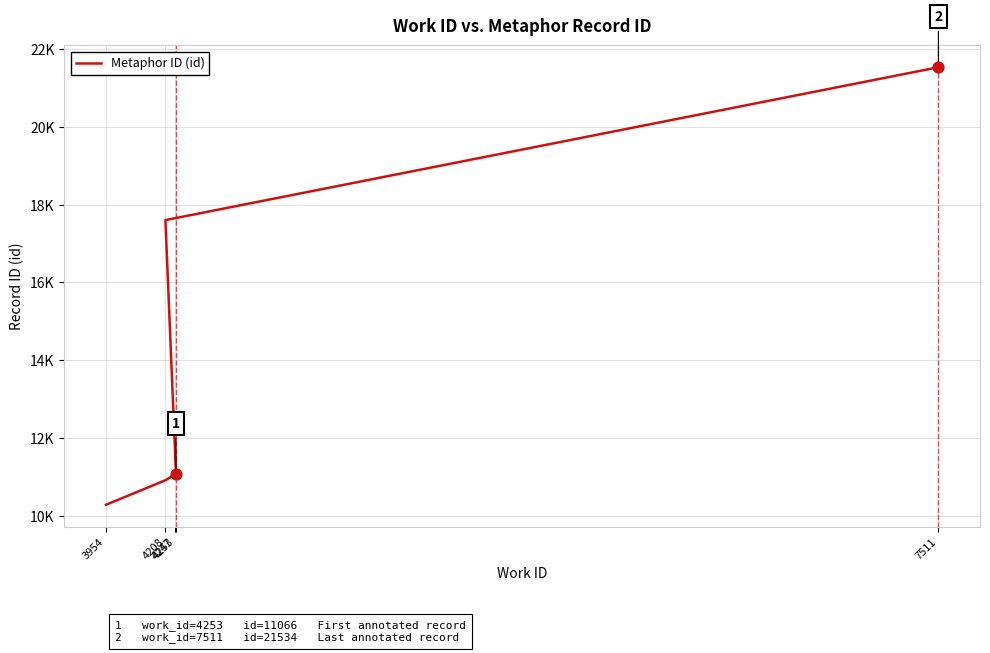

Which has a higher value, 4247 or 4253?

4253